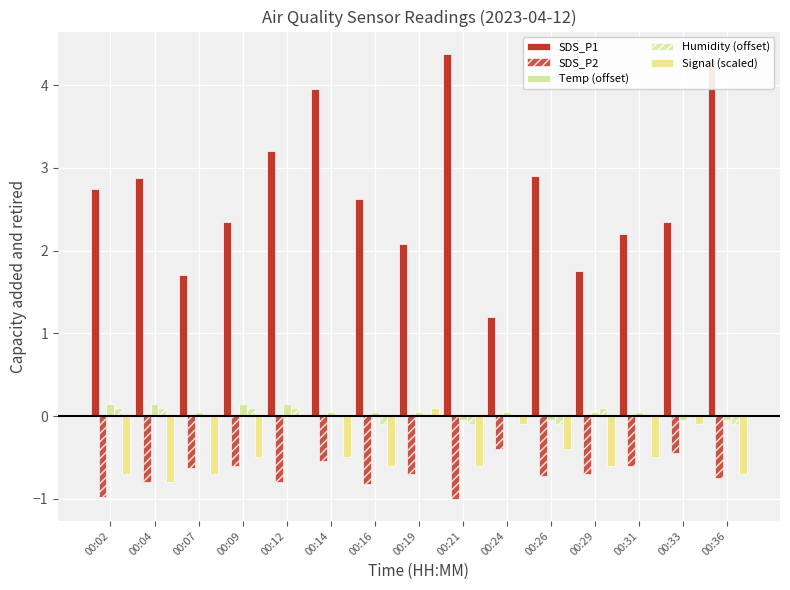

Where is Signal (scaled) nearest to the value 0?

00:12